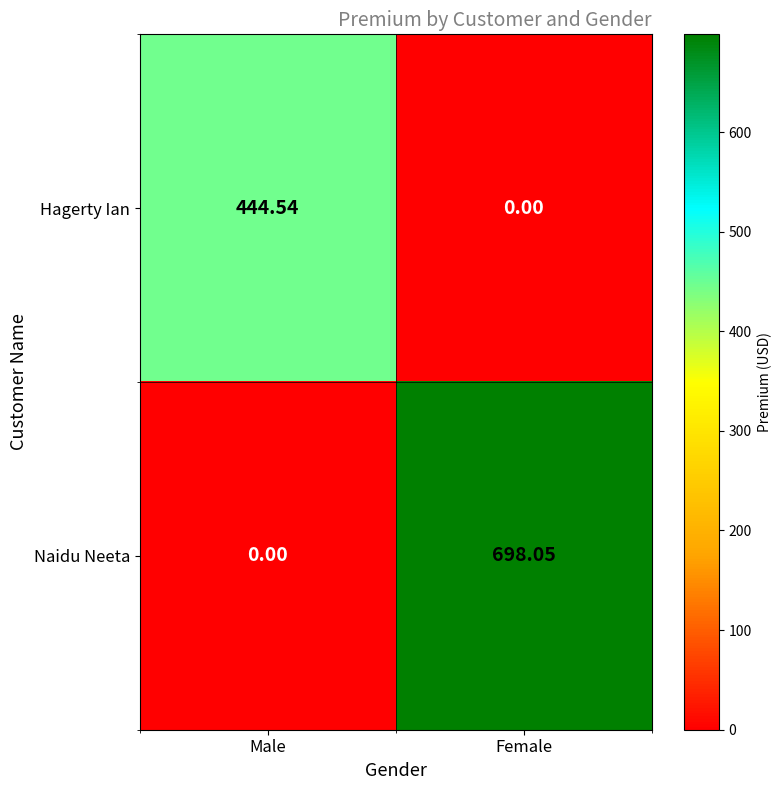

At how many categories does at least one series exceed 275?

2